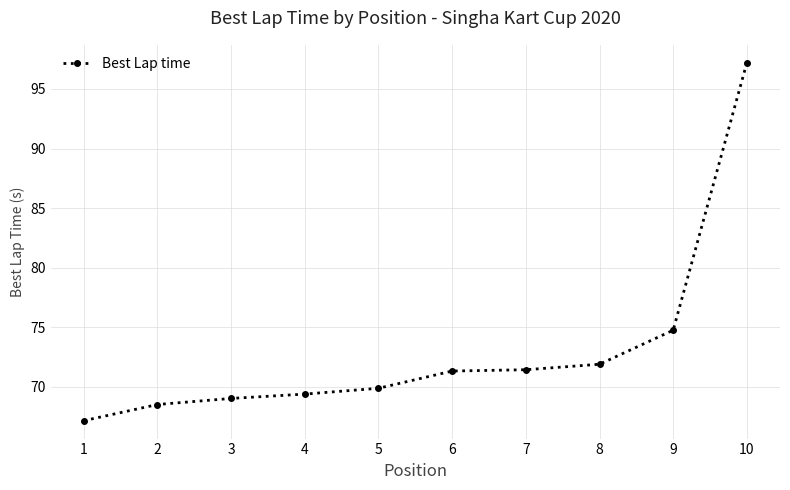

At which label does the data first exceed 71?

6